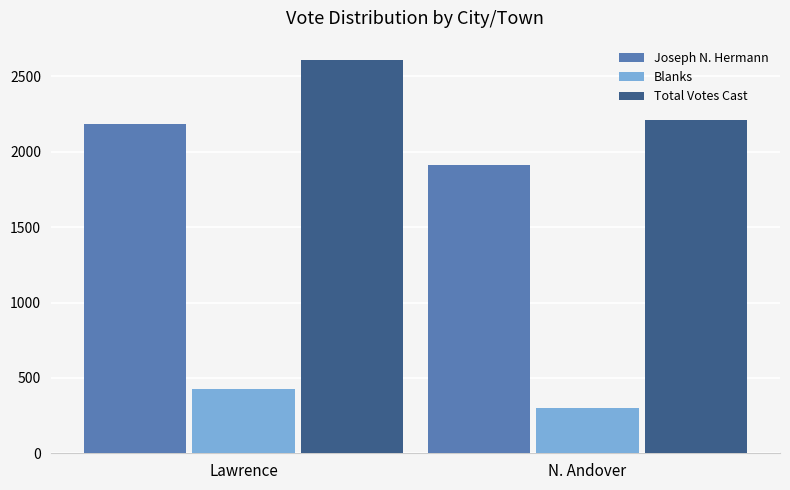

How many bars are there in each group?

3